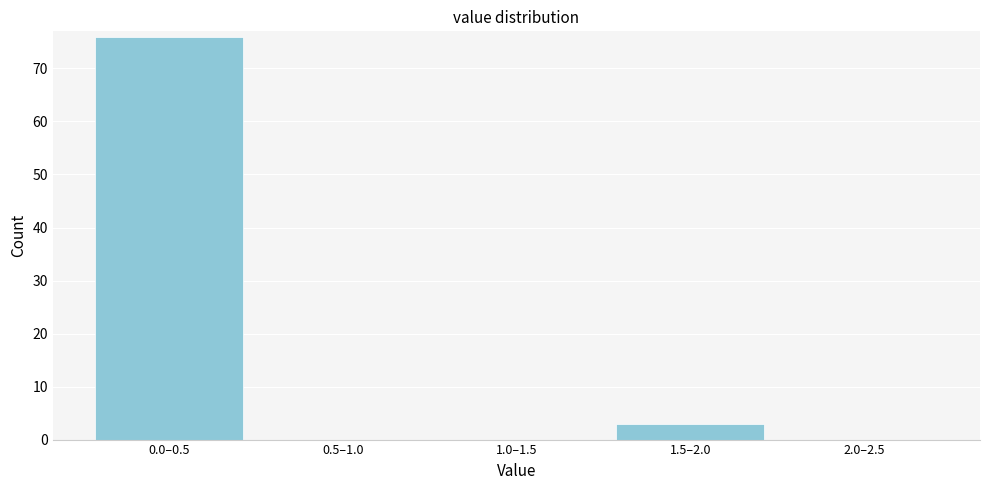

Reading left to right, list all the values displayed in this chart.

0.0–0.5=76	0.5–1.0=0	1.0–1.5=0	1.5–2.0=3	2.0–2.5=0